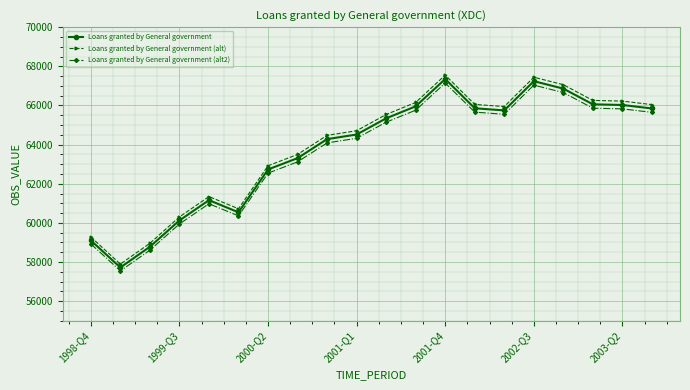

Which series has the largest range (max minus min)?

Loans granted by General government (alt)